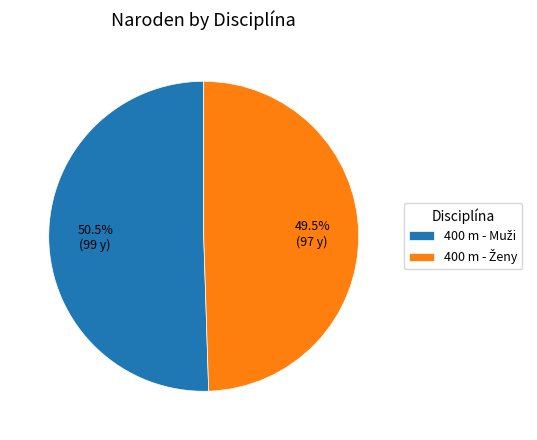

Is there any slice that represents more than half of the pie?

Yes